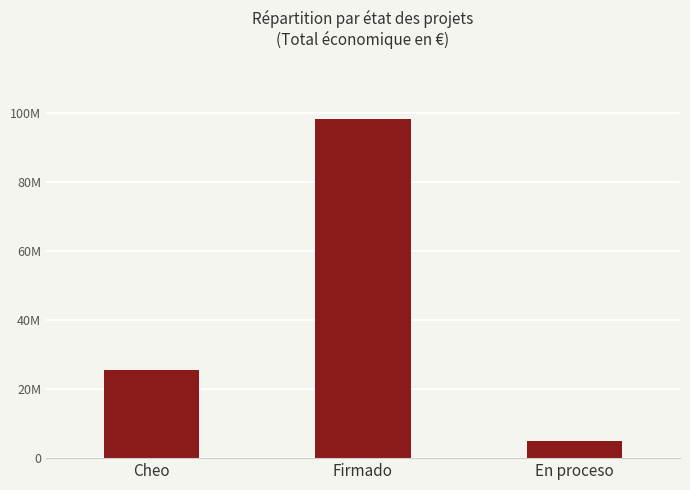

Reading left to right, transcribe all the data shown in this chart.

Cheo=25557710	Firmado=98342616	En proceso=4835618